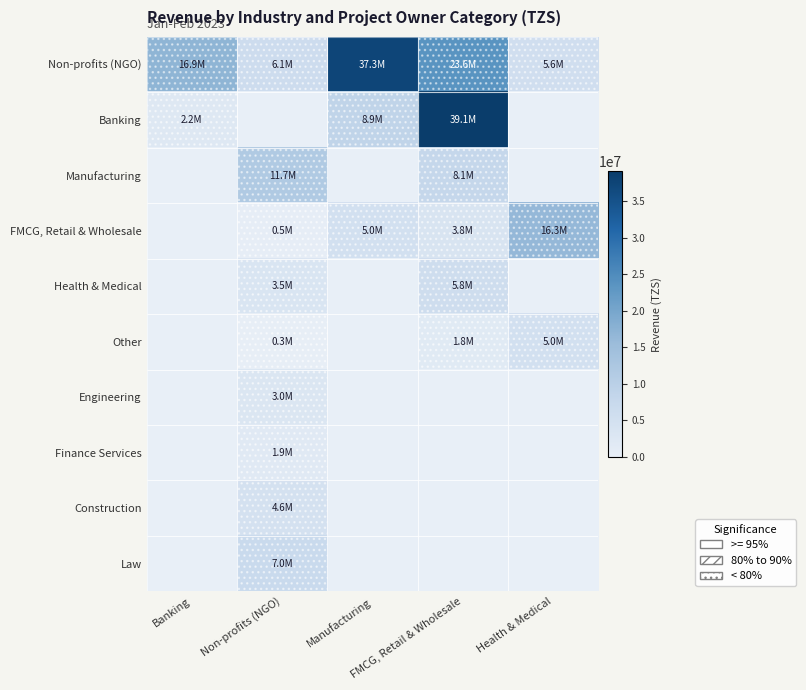

Which series has the largest total across all categories?

Non-profits (NGO)